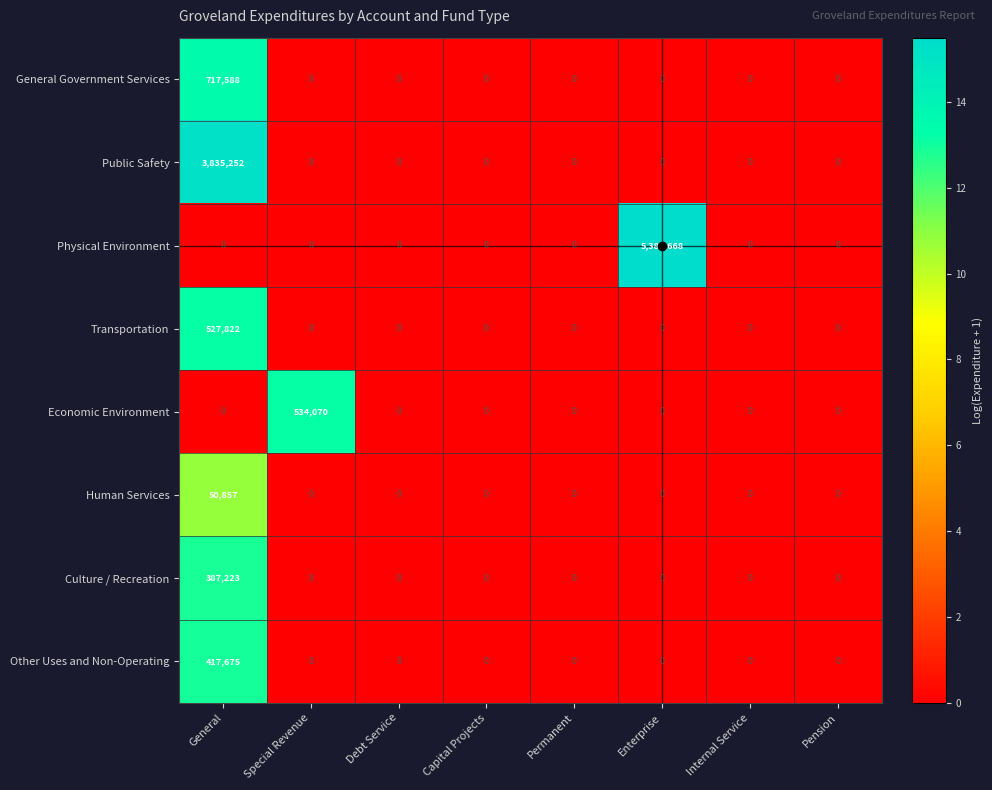

What is the difference between the General Government Services values at Special Revenue and General?

717588